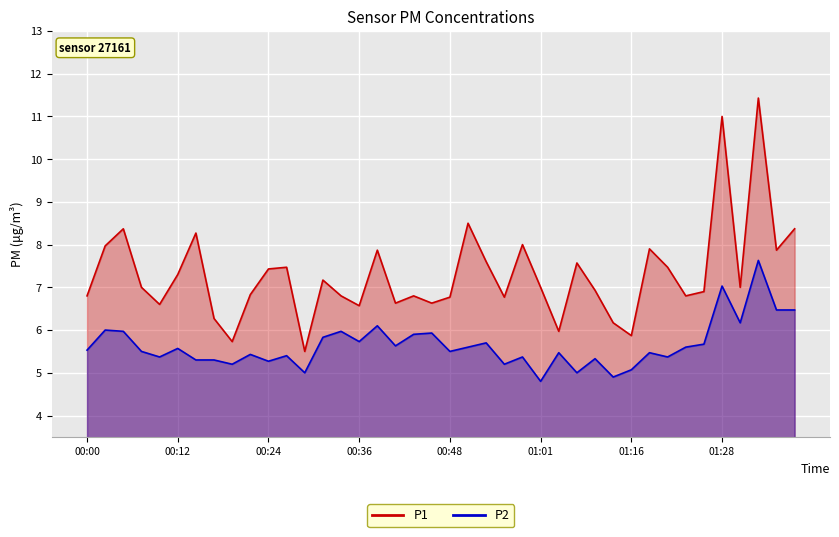

Where does the P1 series first go above 7?

00:02